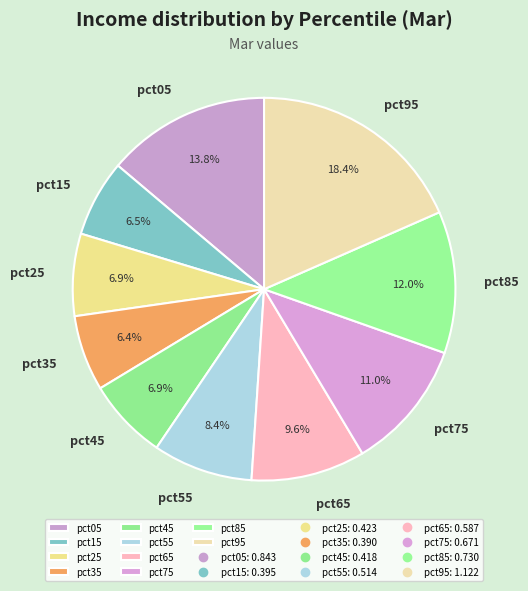

Is there a majority slice in this chart?

No